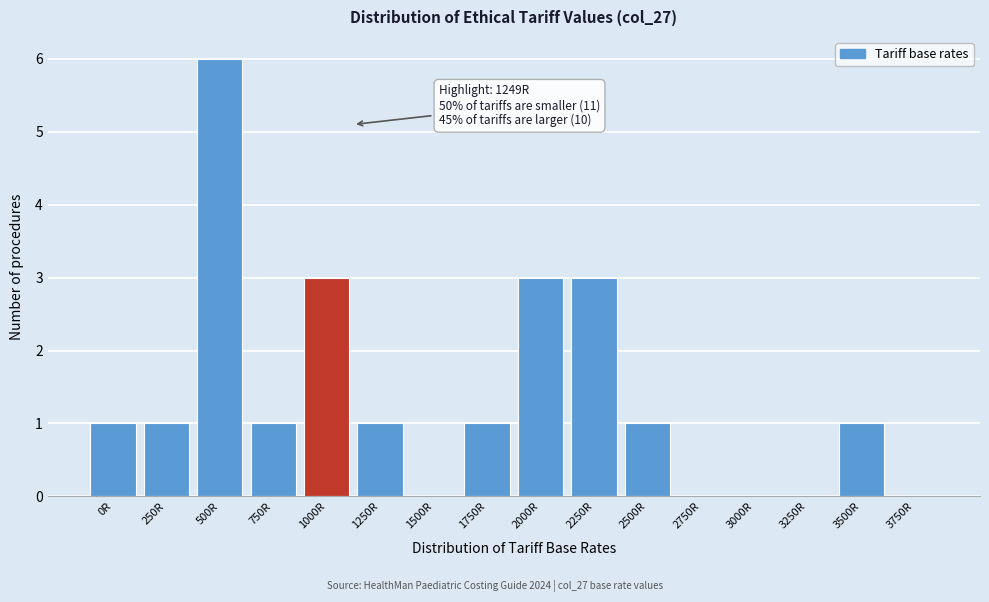

Reading left to right, transcribe all the data shown in this chart.

0R=1	250R=1	500R=6	750R=1	1000R=3	1250R=1	1500R=0	1750R=1	2000R=3	2250R=3	2500R=1	2750R=0	3000R=0	3250R=0	3500R=1	3750R=0